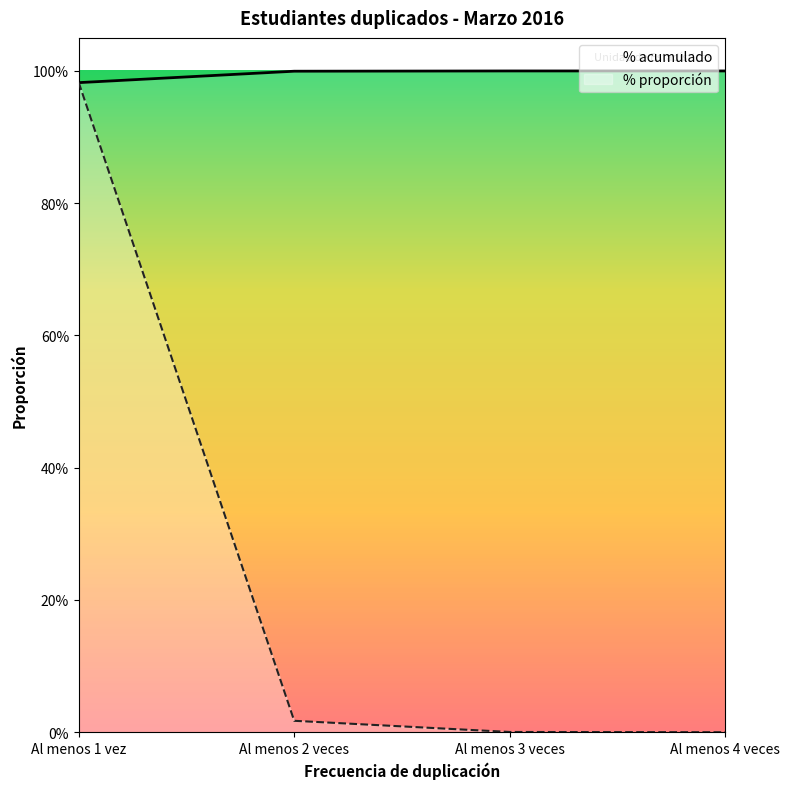

Is this an area chart (filled region under the line)?

No